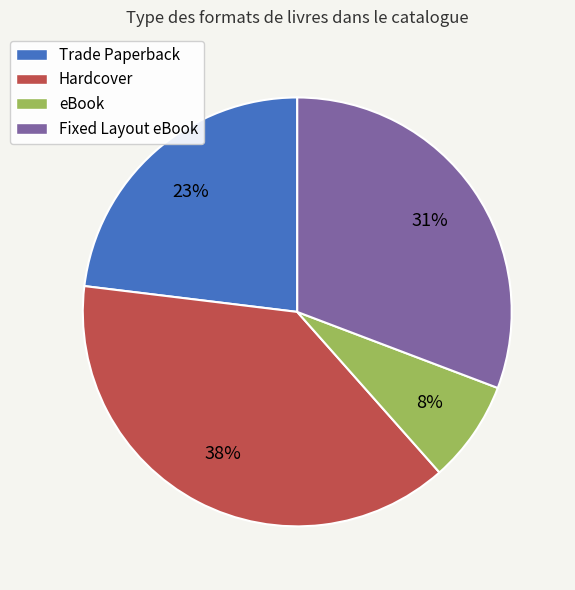

Approximately how many times larger is the value at eBook compared to Trade Paperback?

0.3